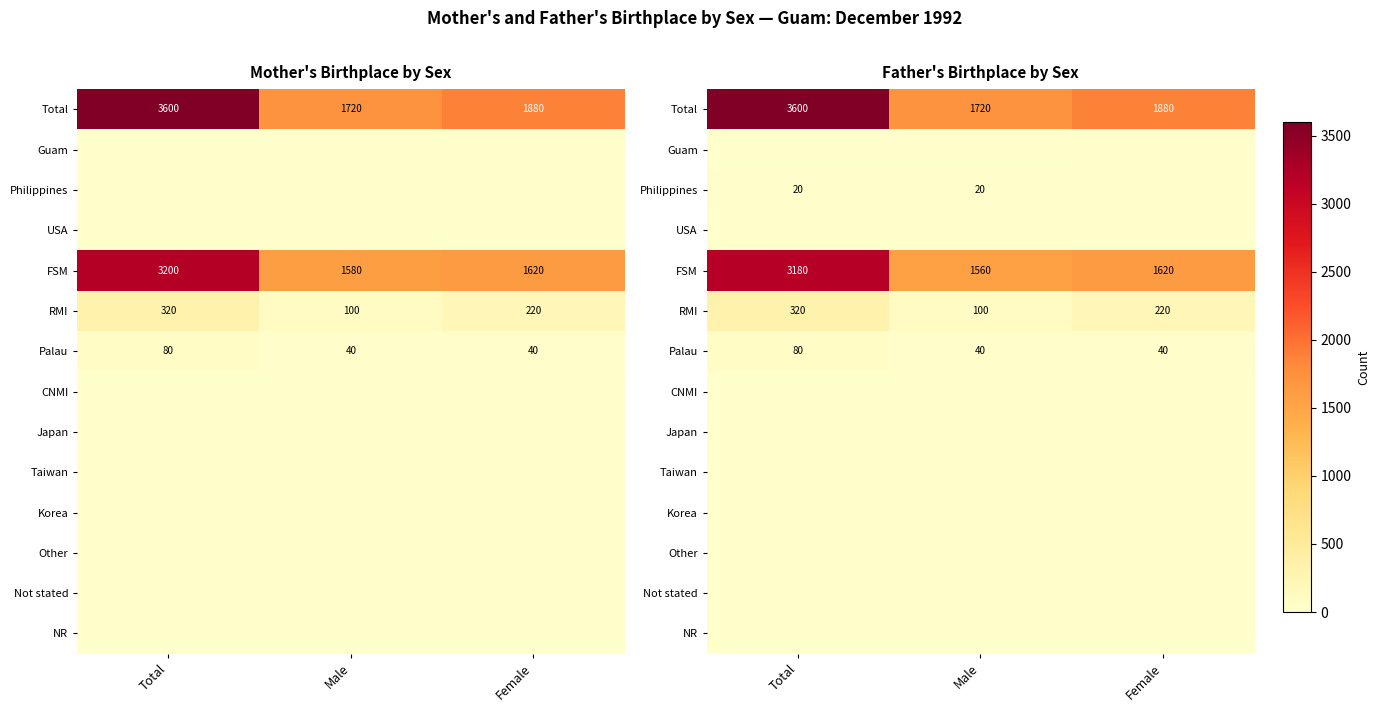

Rank the series by their maximum value, from lowest to highest.

Guam, USA, CNMI, Japan, Taiwan, Korea, Other, Not stated, NR, Philippines, Palau, RMI, FSM, Total